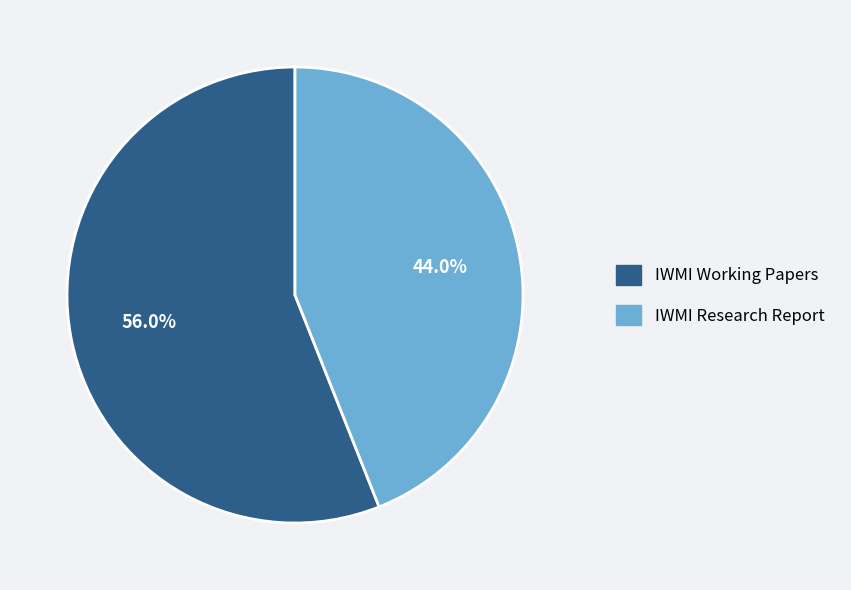

Rank the categories by value from highest to lowest.

IWMI Working Papers, IWMI Research Report